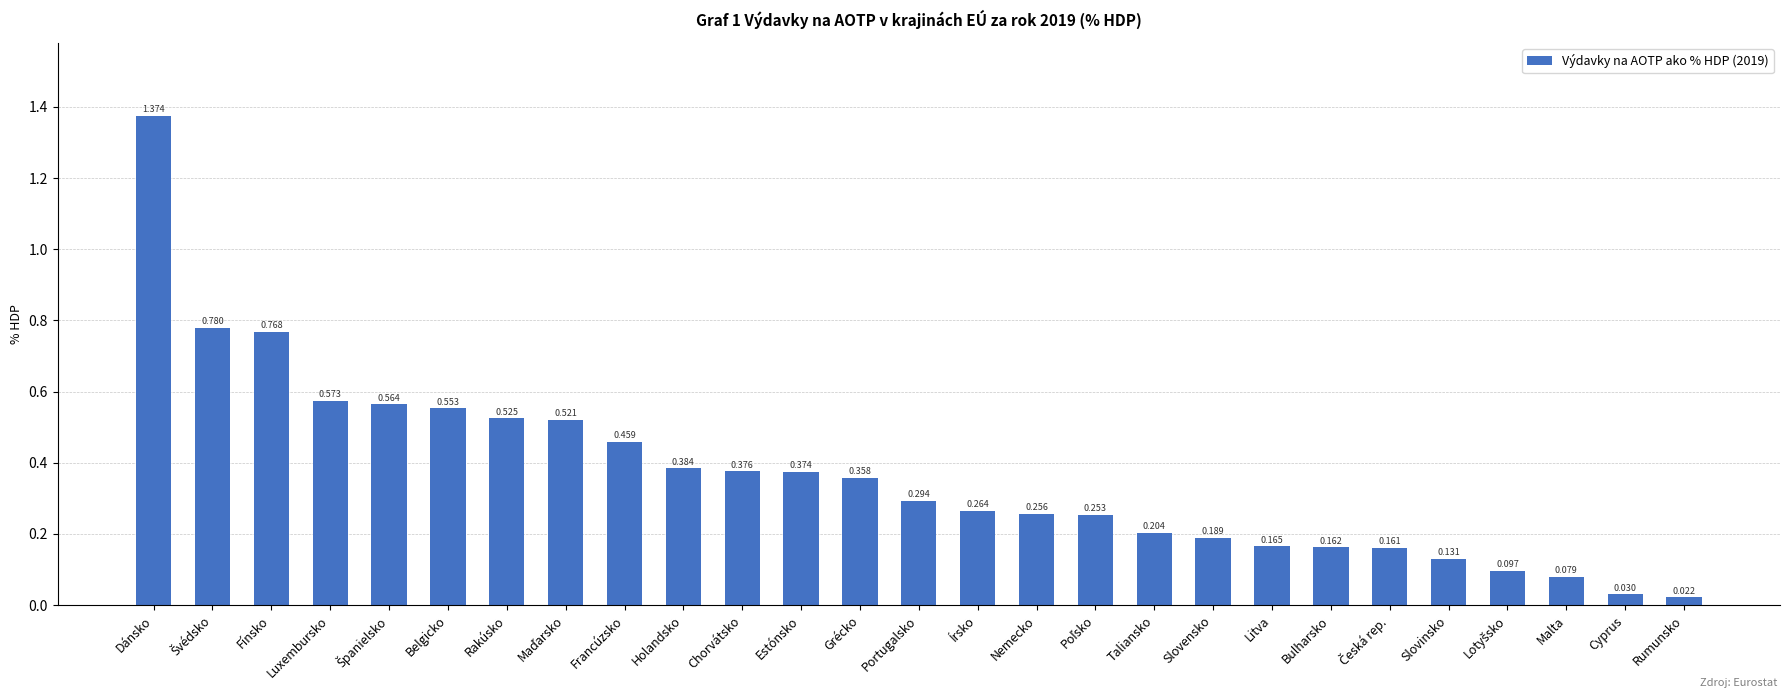

Are the bars grouped side by side (vs. stacked)?

No